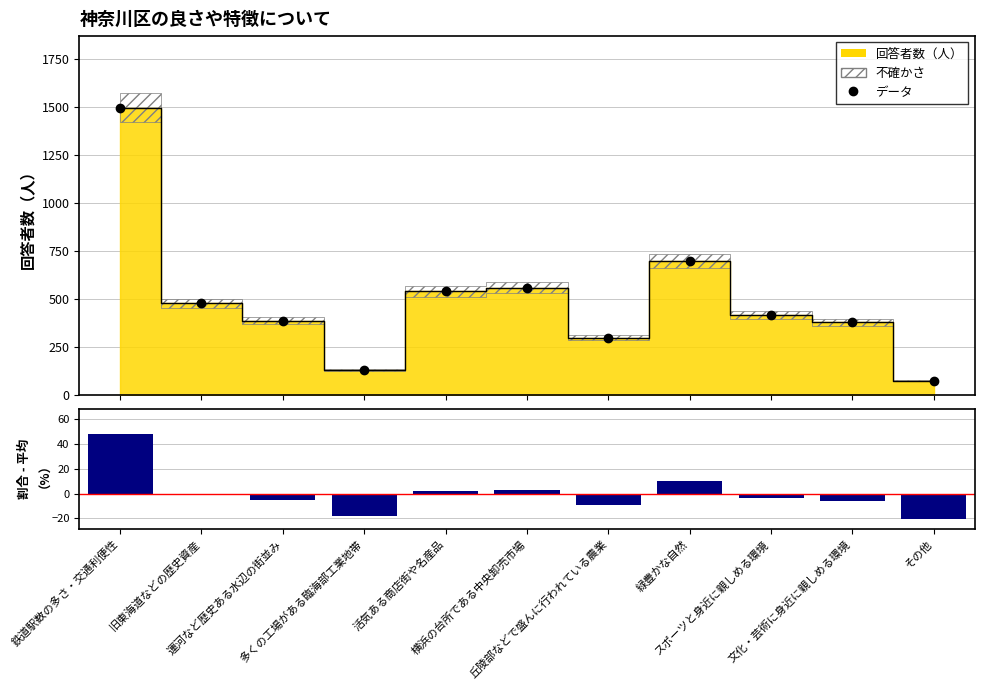

Is the value of 割合（%）- 平均 at 旧東海道などの歴史資産 greater than the value of データ at 文化・芸術に身近に親しめる環境?

No